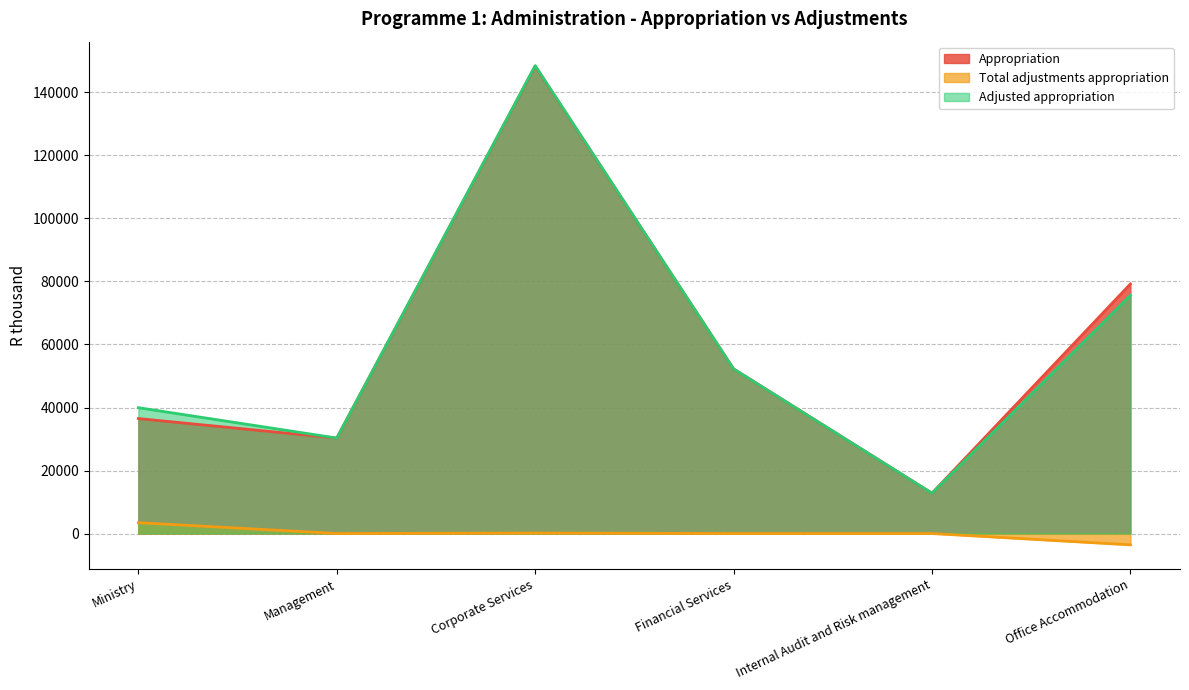

The value of Total adjustments appropriation at Corporate Services is 144. True or false?

True